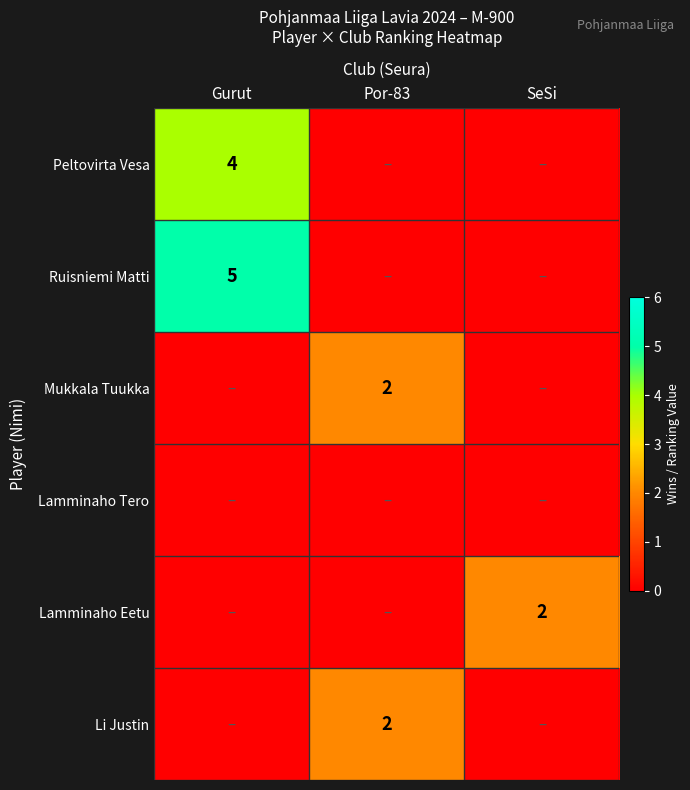

Which category has the highest value across all series?

Gurut